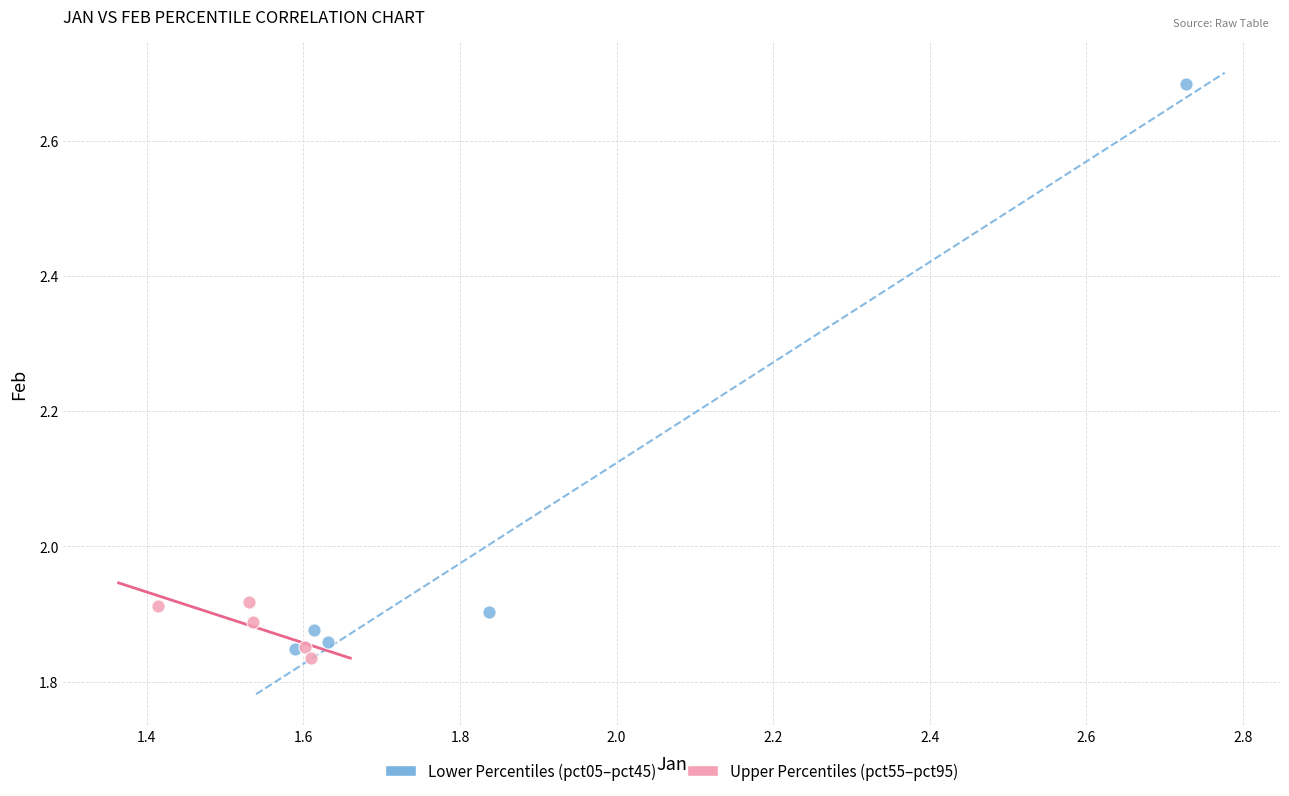

Which series has the largest Y range (max minus min)?

Lower Percentiles (pct05–pct45)